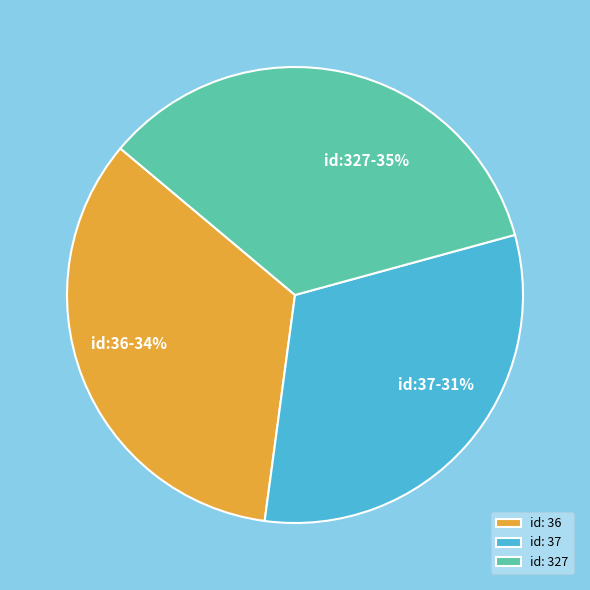

To the nearest percent, what is the average slice percentage?

33%